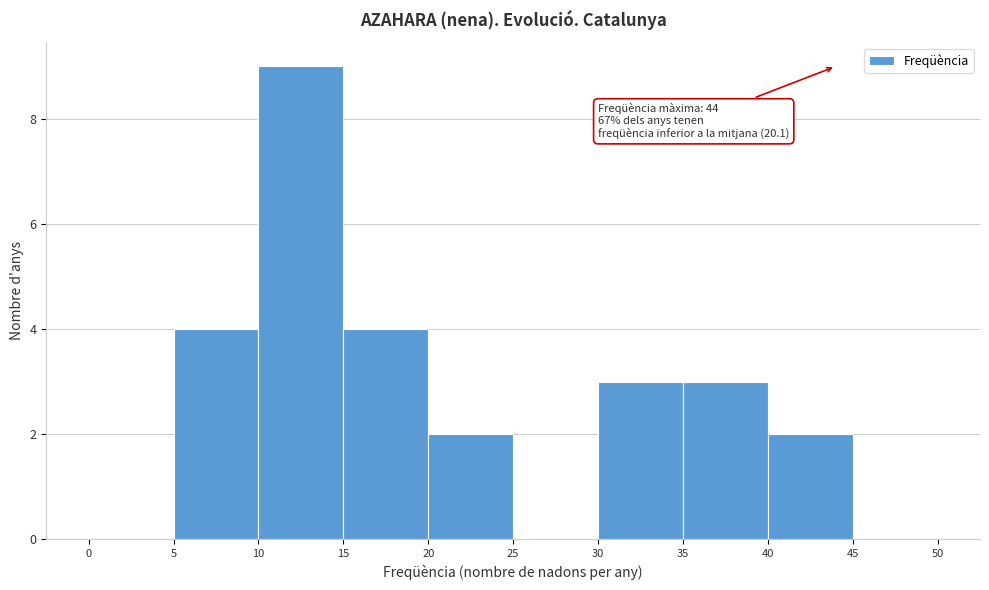

Over which range of the x-axis is the bar tallest?

10 to 15